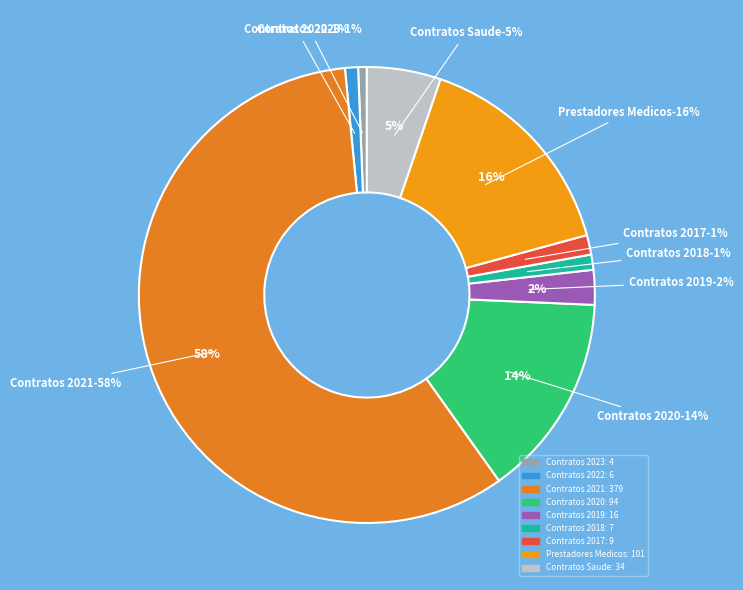

Which slice is the largest?

Contratos 2021